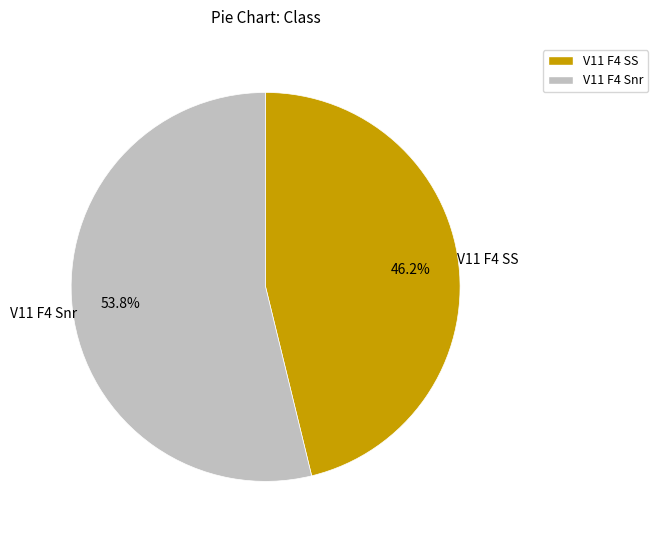

How many slices are in this pie chart?

2